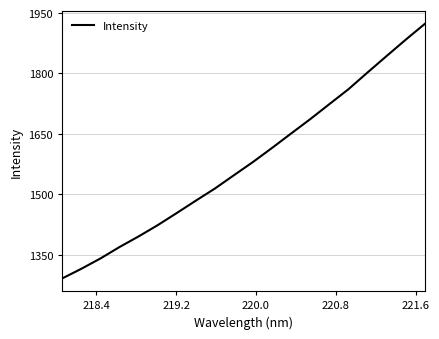

What is the difference between the maximum and minimum values?

631.6